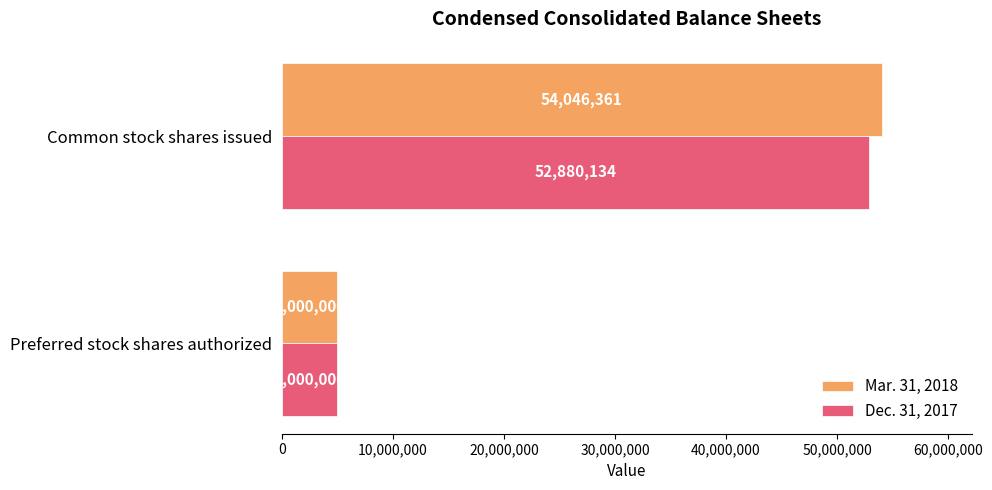

Rank the series by their average value, from highest to lowest.

Mar. 31, 2018, Dec. 31, 2017